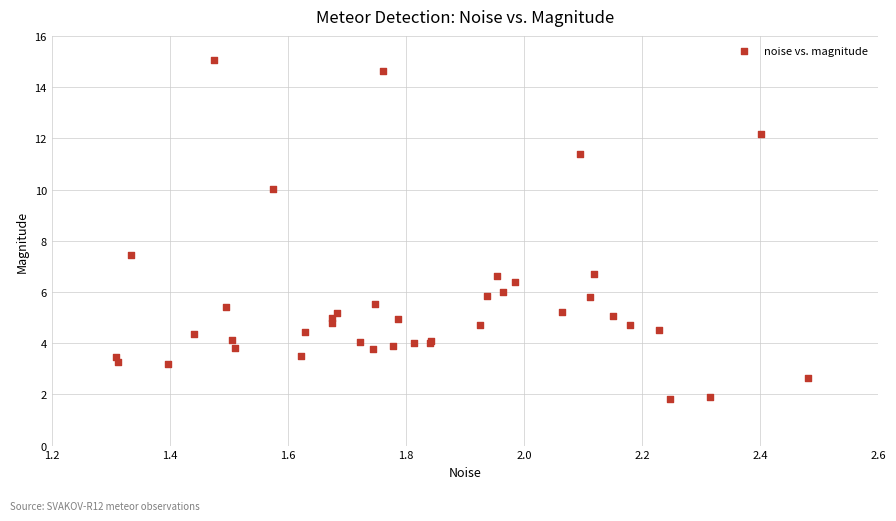

What Y value in the scatter plot is closest to 8?

7.5